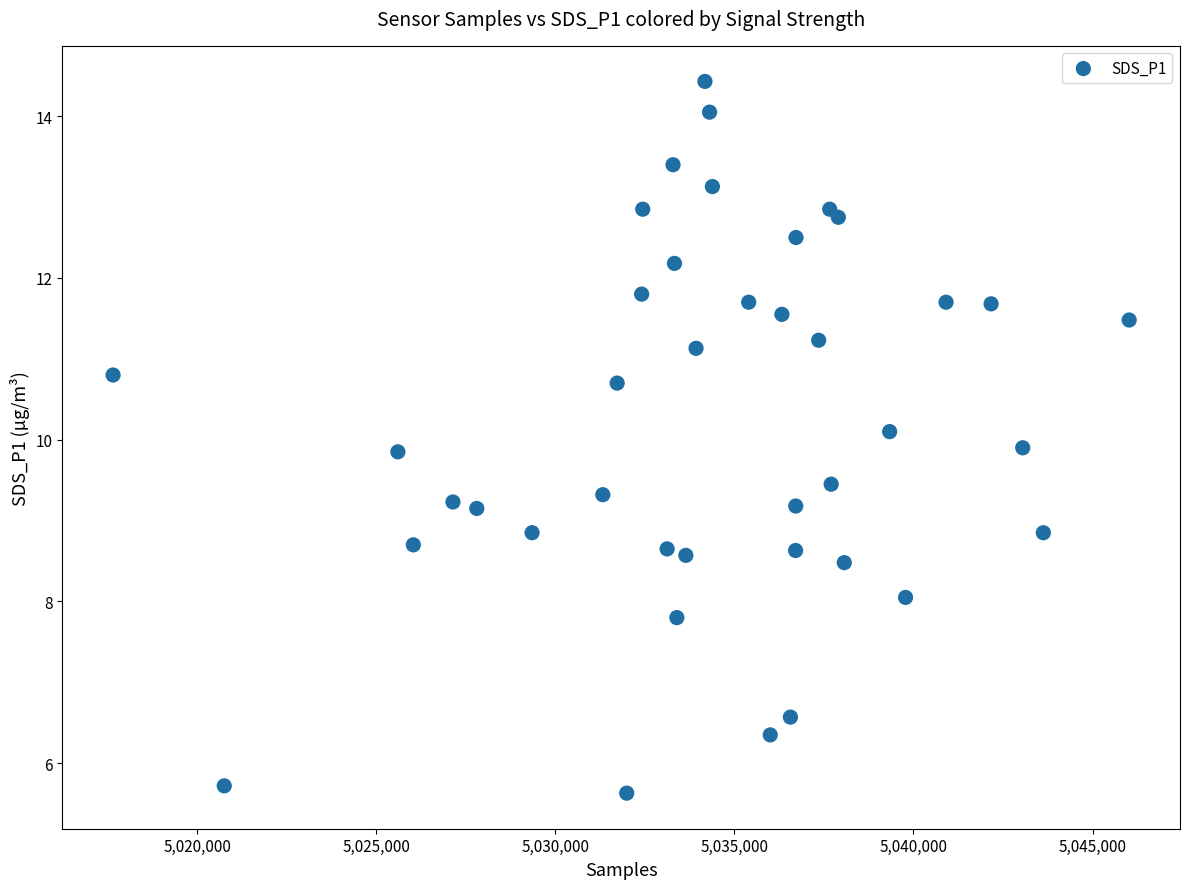

What is the range of Y values (max minus min)?

8.8